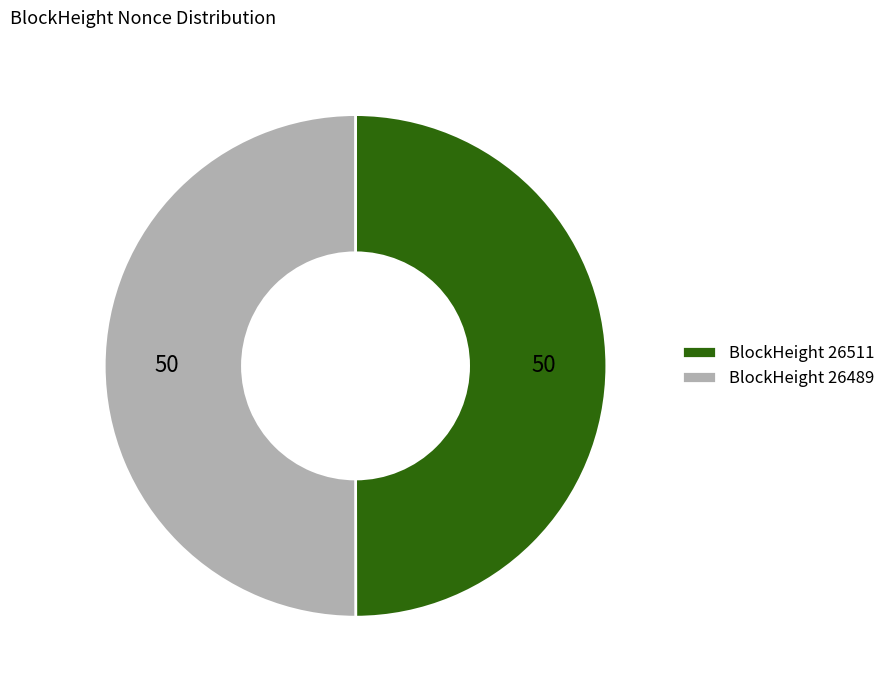

The BlockHeight 26489 slice represents 40% of the pie. True or false?

False